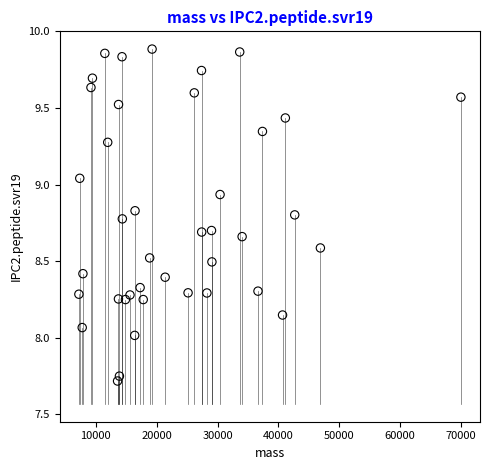

What is the range of X values (max minus min)?

62802.0